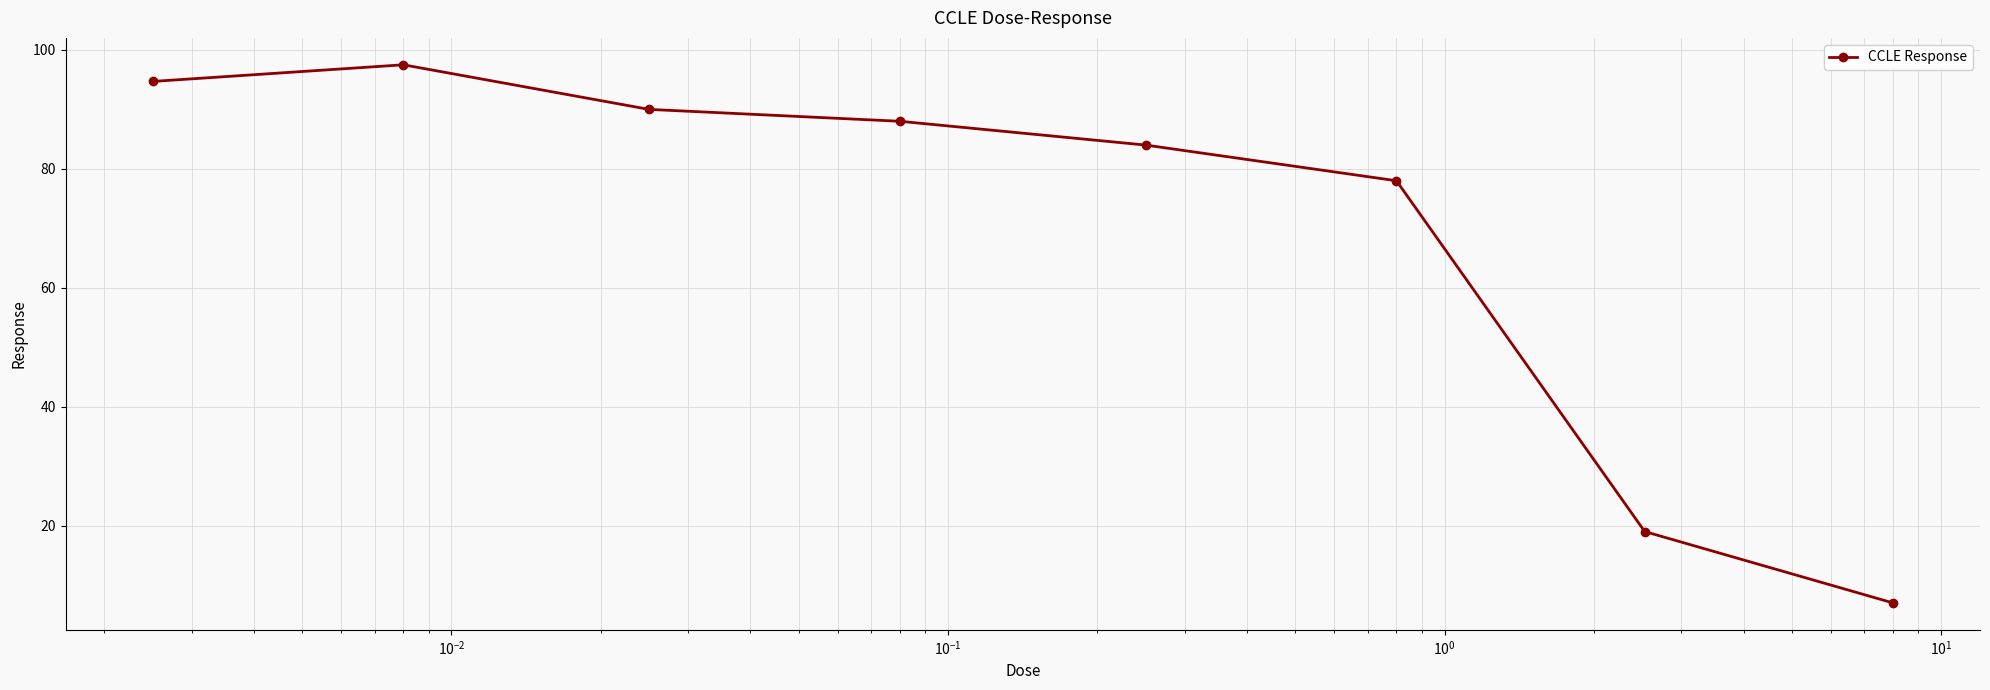

What is the value of the 6th point from the left?

78.0